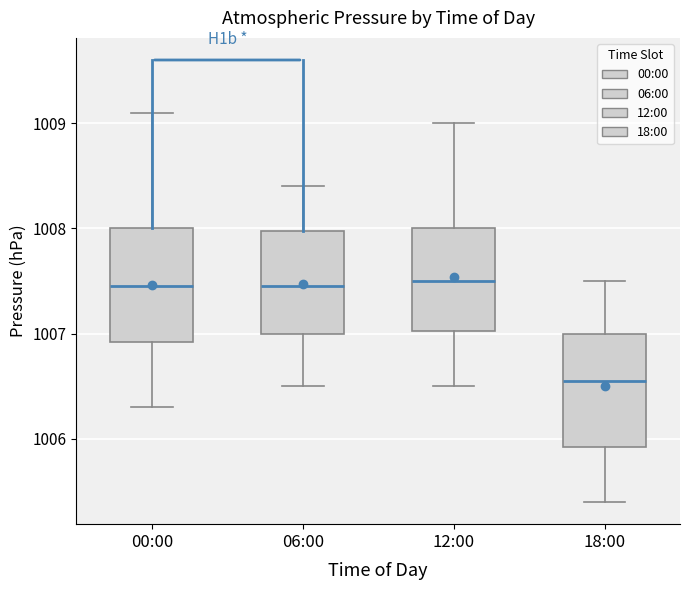

Reading left to right, transcribe this box plot: for each box, give where its median line is, the range the box spans, and where its two whiskers end, as read against the y-axis. The values are not printed on the chart, so give them approximately, as read against the axis.

00:00: median 1007.5, box 1006.9 to 1008.0, whiskers 1006.3 to 1009.1
06:00: median 1007.5, box 1007.0 to 1008.0, whiskers 1006.5 to 1008.4
12:00: median 1007.5, box 1007.0 to 1008.0, whiskers 1006.5 to 1009.0
18:00: median 1006.6, box 1005.9 to 1007.0, whiskers 1005.4 to 1007.5